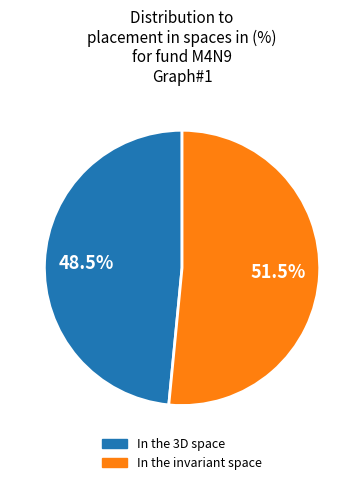

Does any single category account for the majority?

Yes